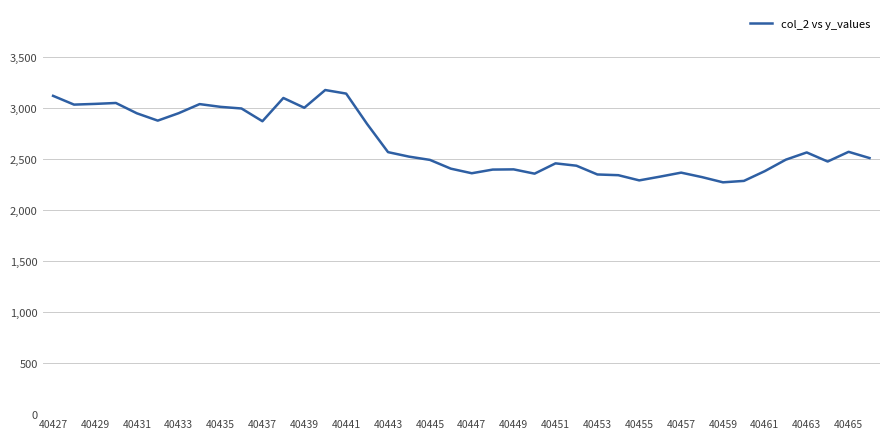

What is the difference between the maximum and minimum values?

905